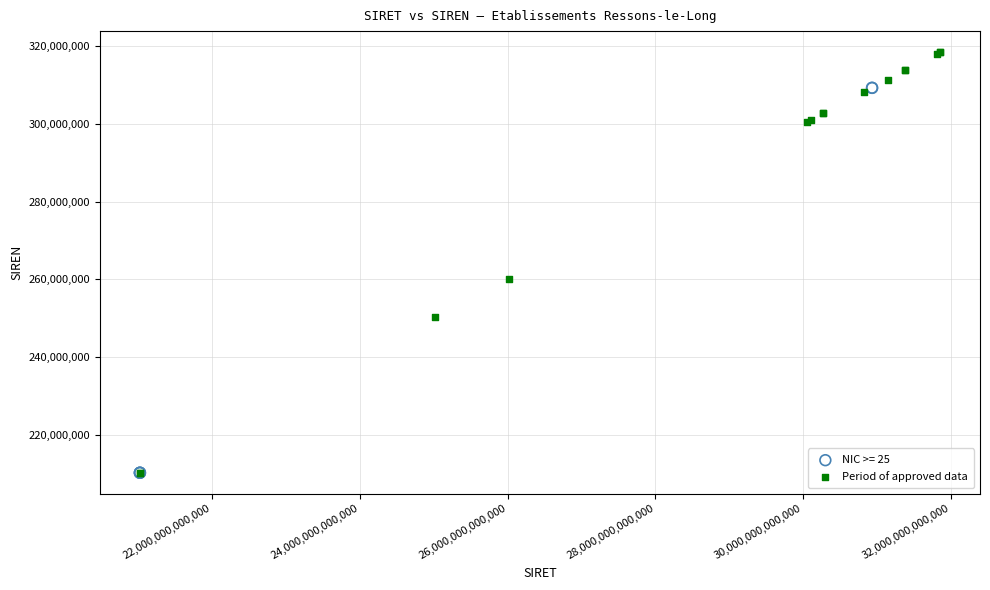

Which series has the largest Y range (max minus min)?

Period of approved data